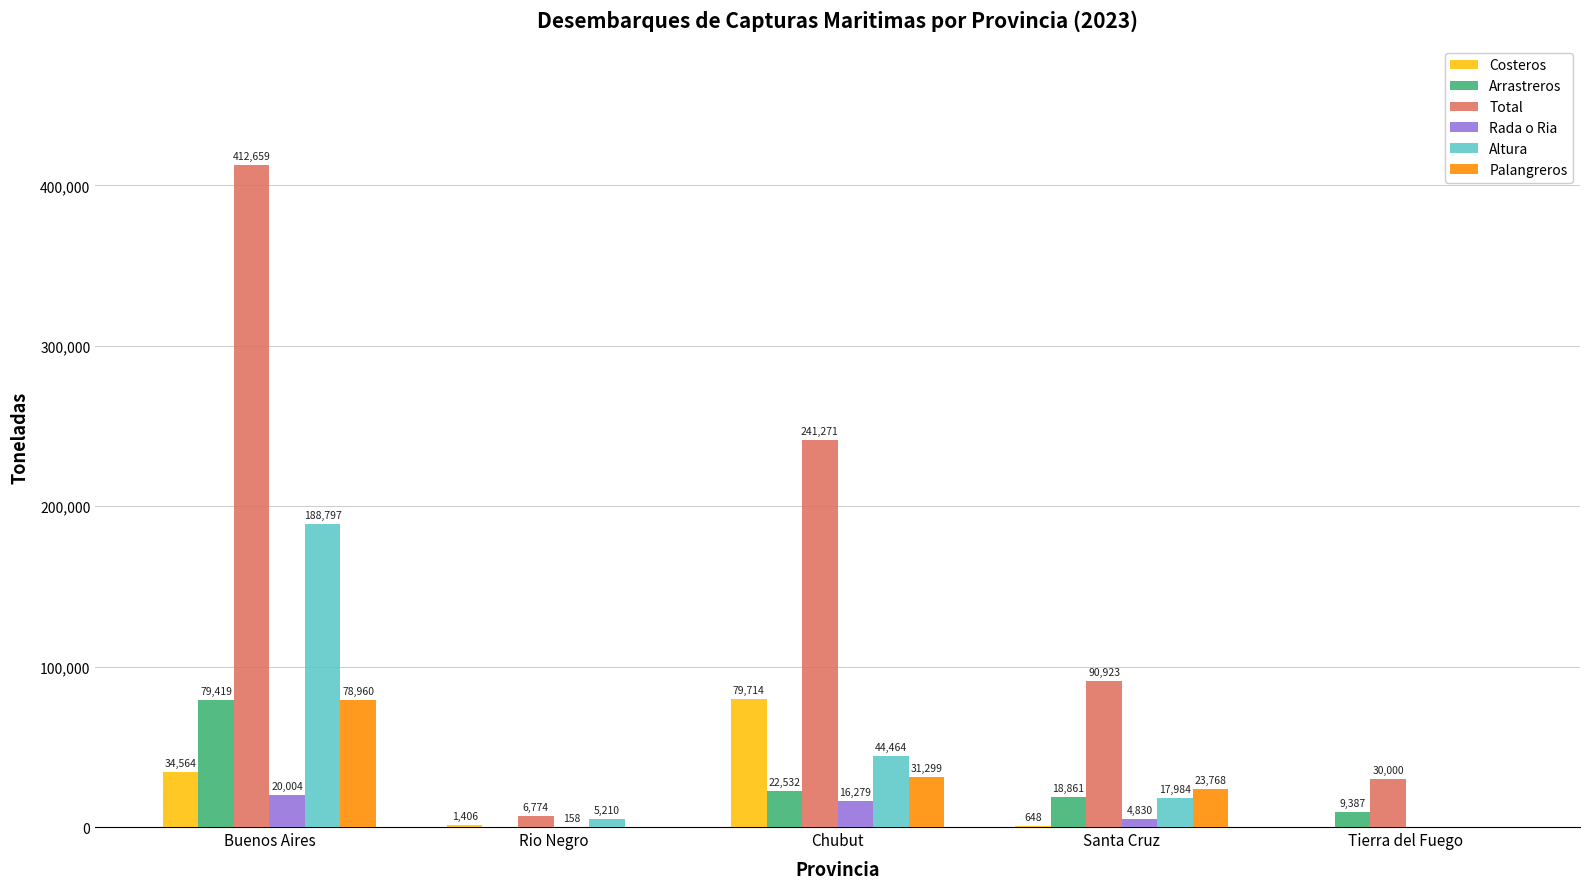

Which series has the largest total across all categories?

Total